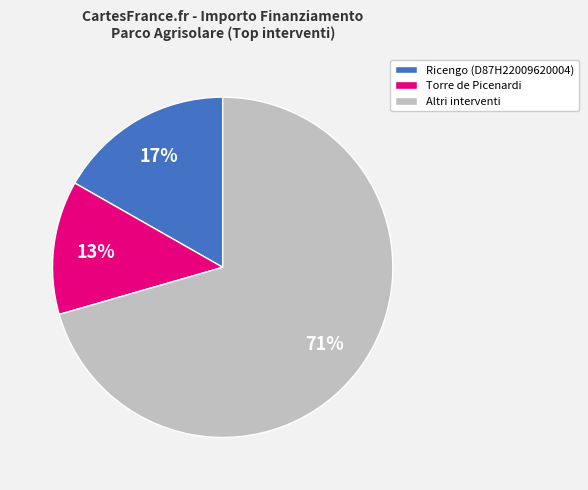

How many segments does this pie chart have?

3